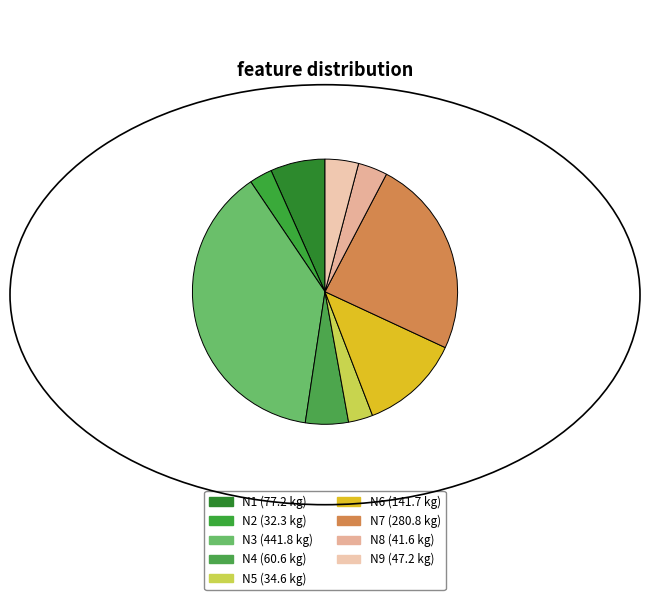

To the nearest percent, what is the difference between the largest and smallest slice percentages?

35%